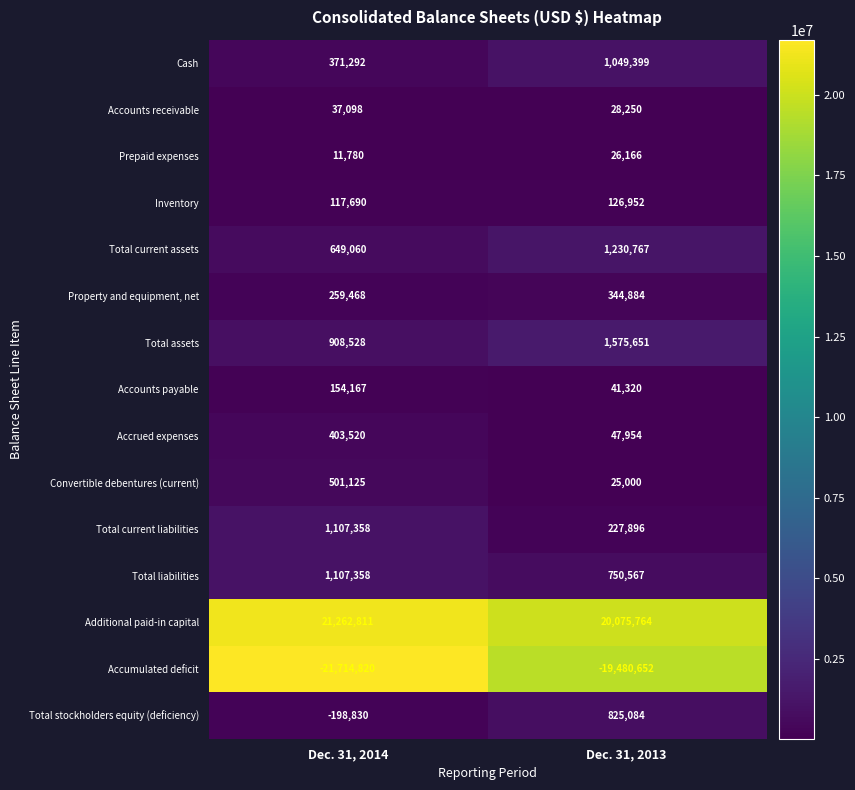

What is the sum of all Total assets values?

2484179